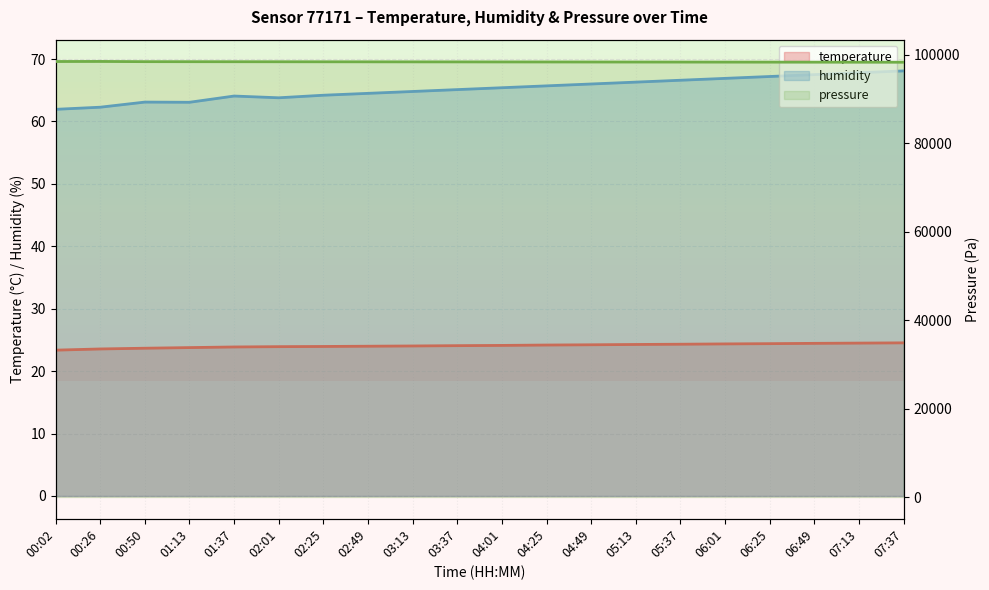

Which has a higher value, 00:50 or 06:25?

06:25